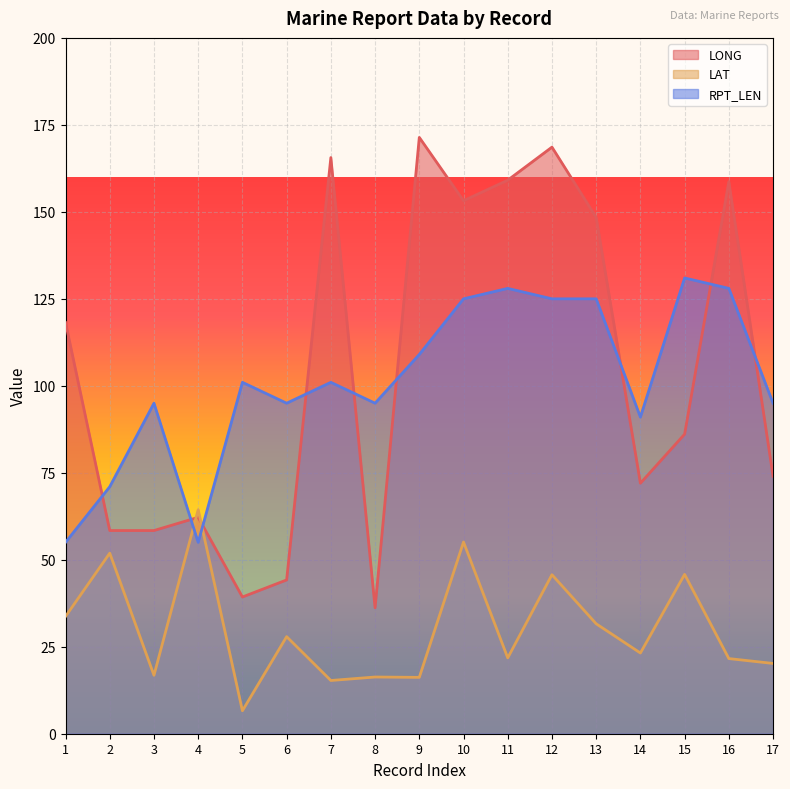

What is the average value of the LONG series?

104.4